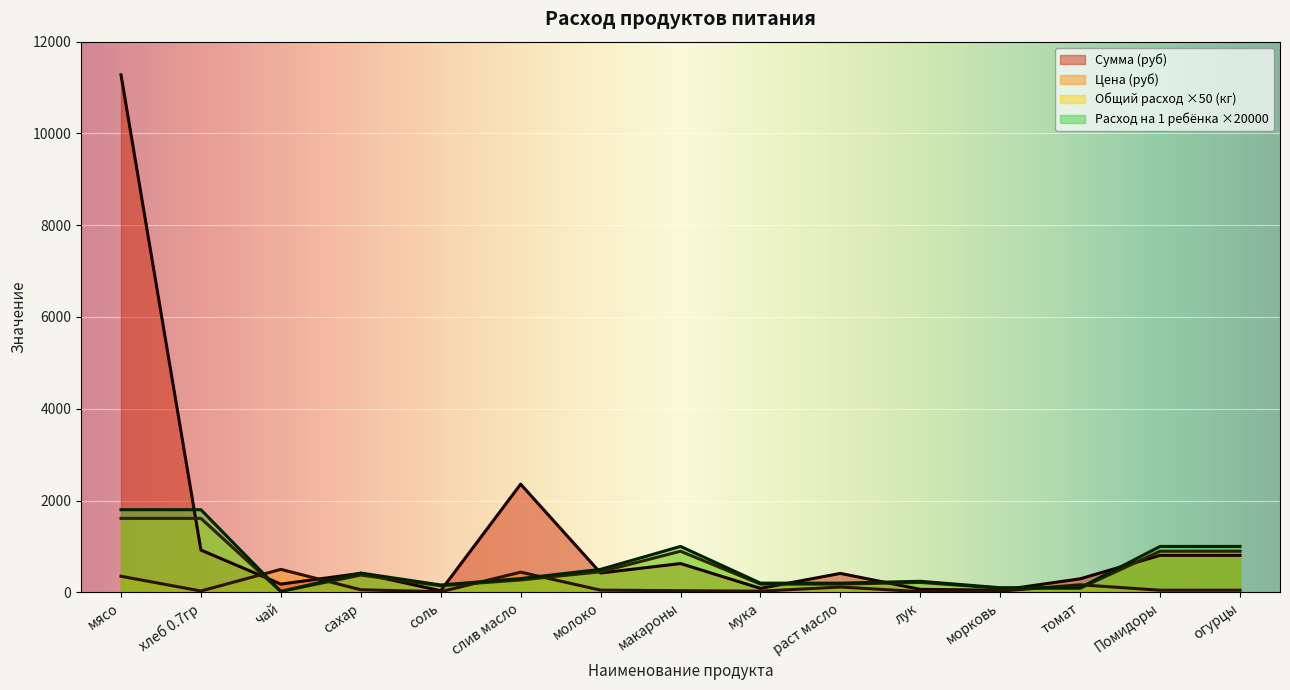

Is the value of Расход на 1 ребёнка (кг) at слив масло greater than the value of Цена (руб) at чай?

No